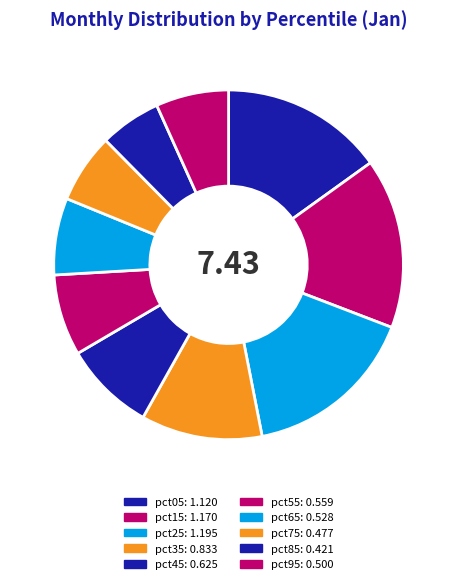

Which category has the smallest portion of the pie?

pct85